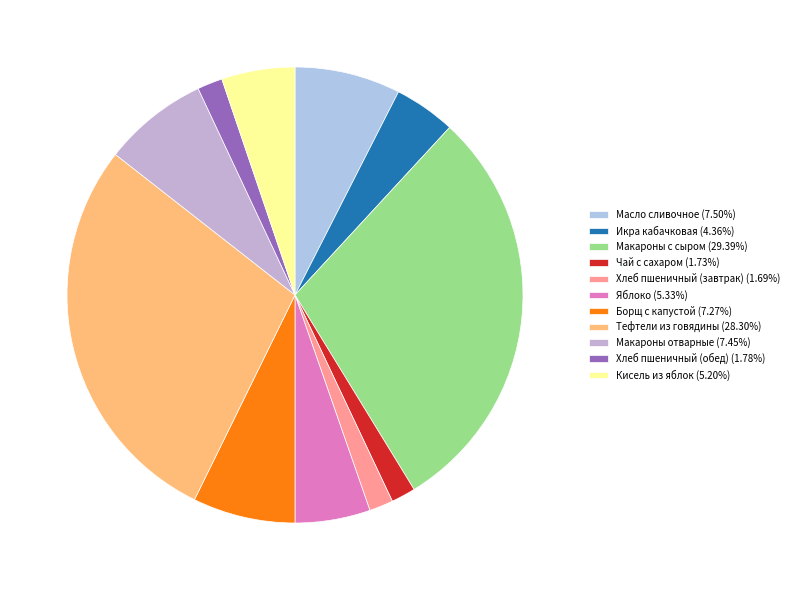

What percentage is the Макароны отварные slice, to the nearest percent?

7%